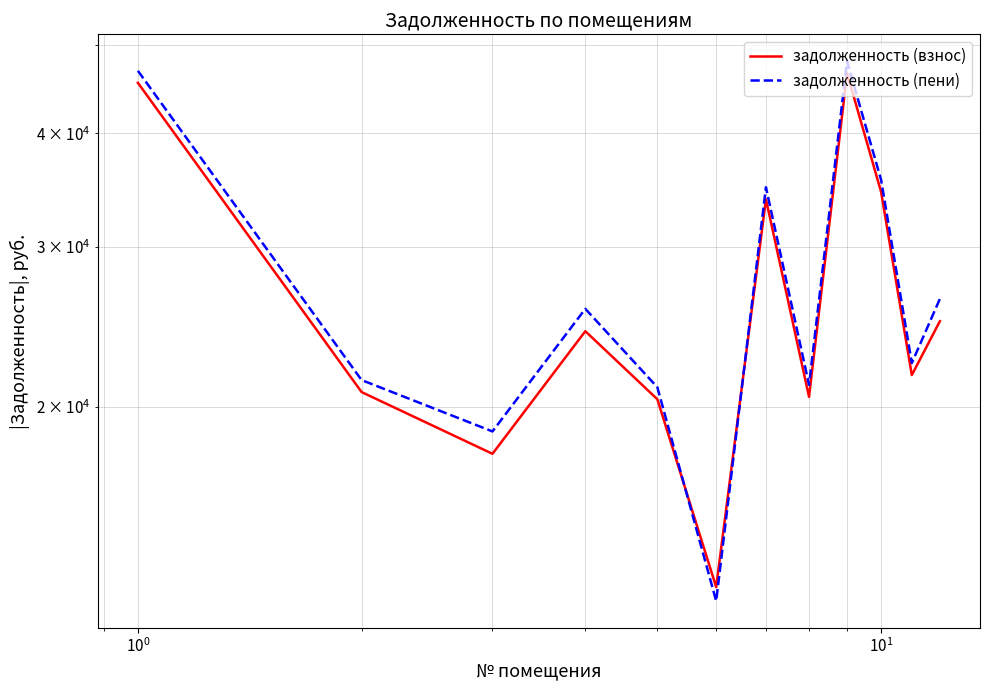

How many data points in задолженность (взнос) are above 24214?

6